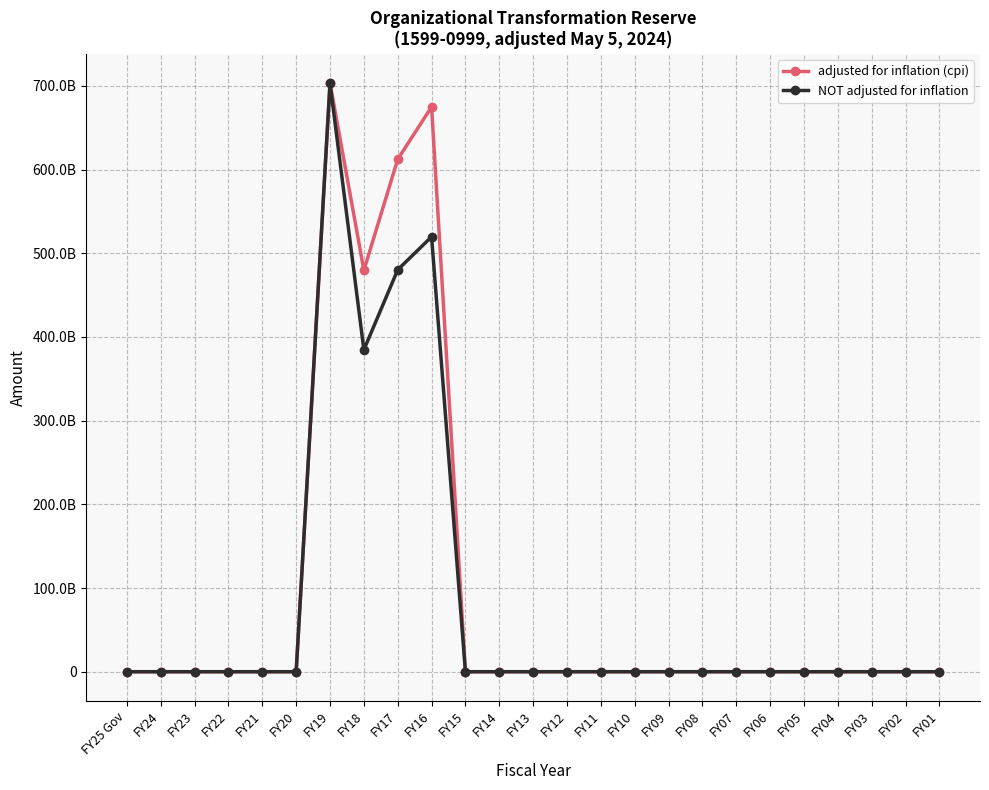

True or false: NOT adjusted for inflation has a value of 0 at FY22.

True